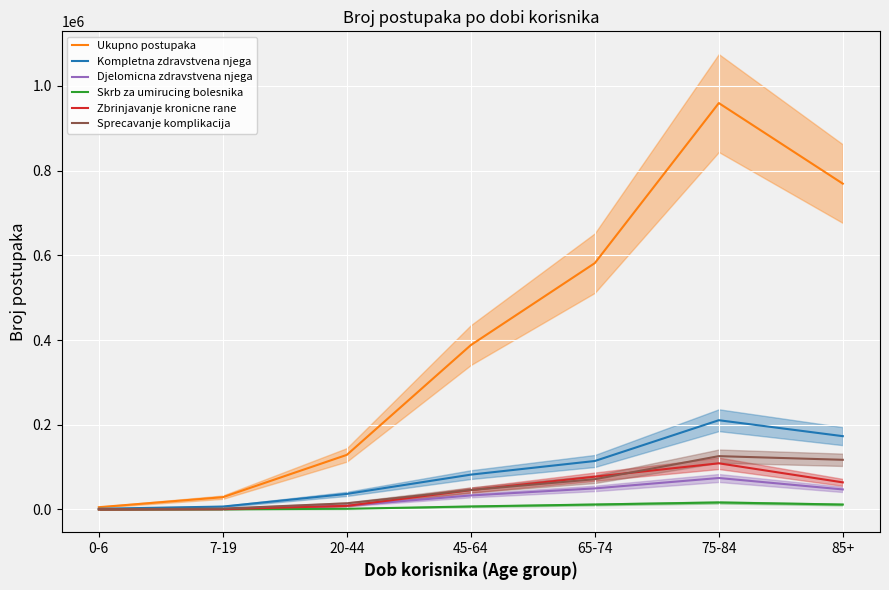

At which category does Zbrinjavanje kronicne rane reach its first local peak?

75-84